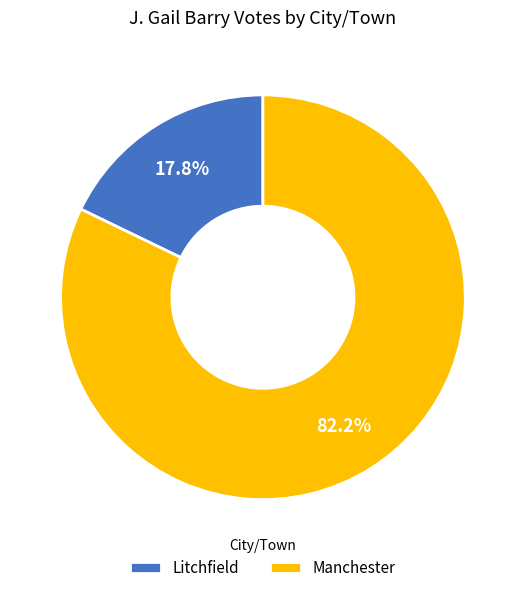

Is the sum of Litchfield and Manchester greater than half?

Yes